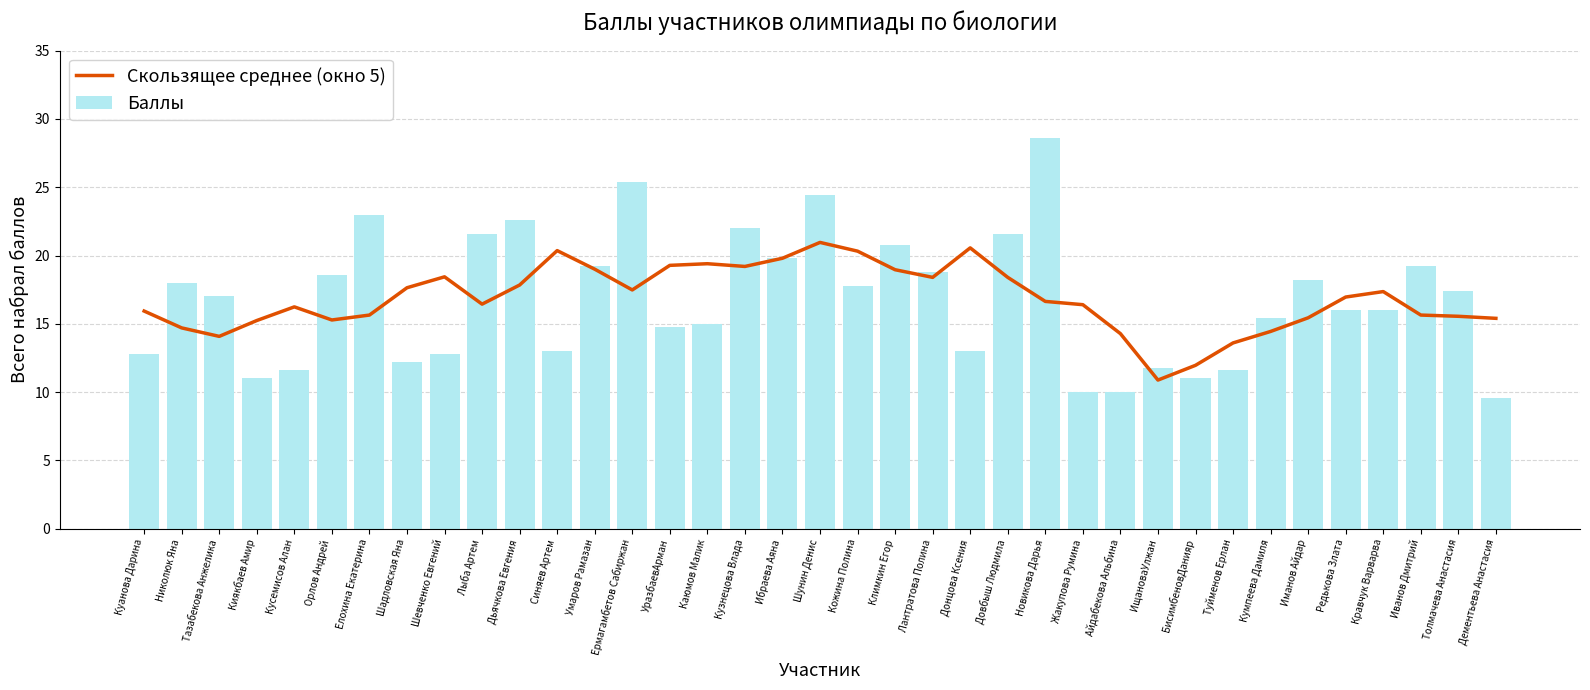

What is the value of the Баллы bar at the 24th from the left?

21.6